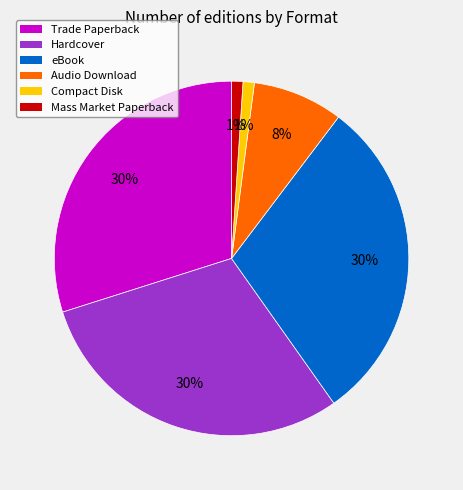

Which has a higher value, Mass Market Paperback or eBook?

eBook